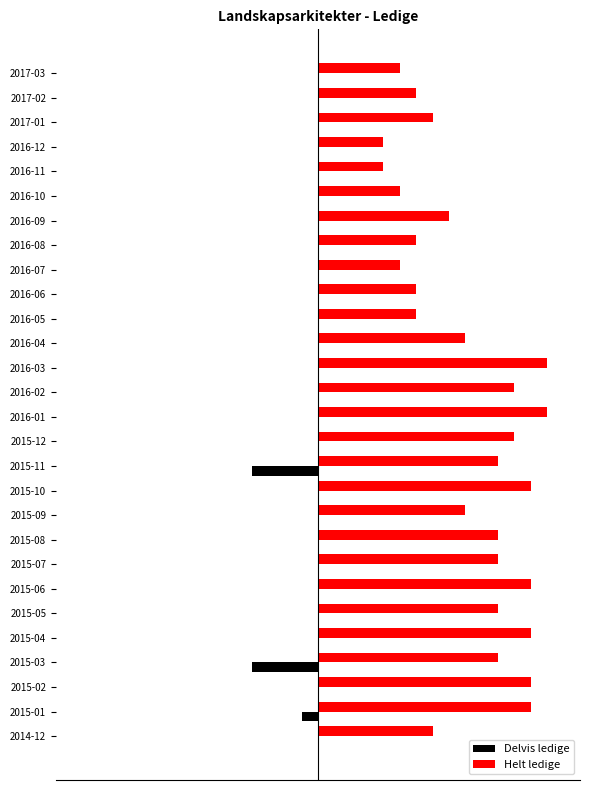

Count the number of data series in this chart.

2